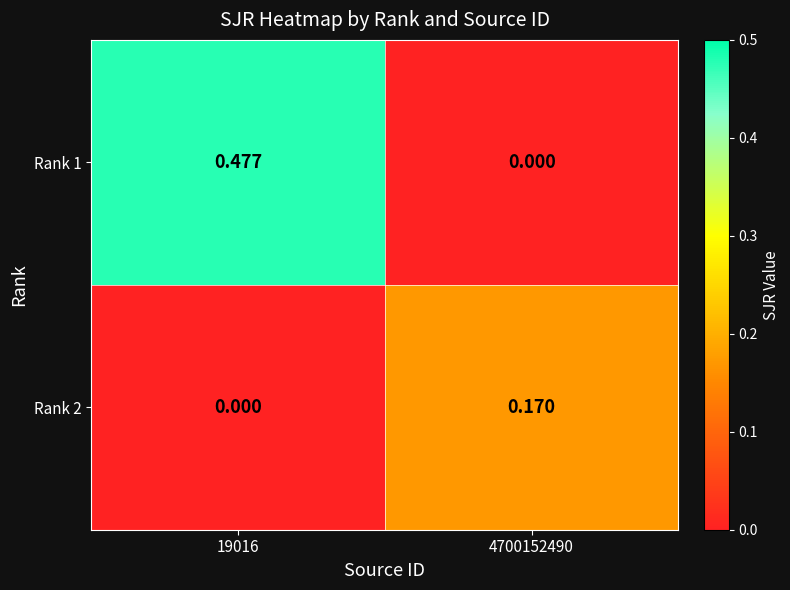

Between 19016 and 4700152490, which series saw the biggest shift?

Rank 1